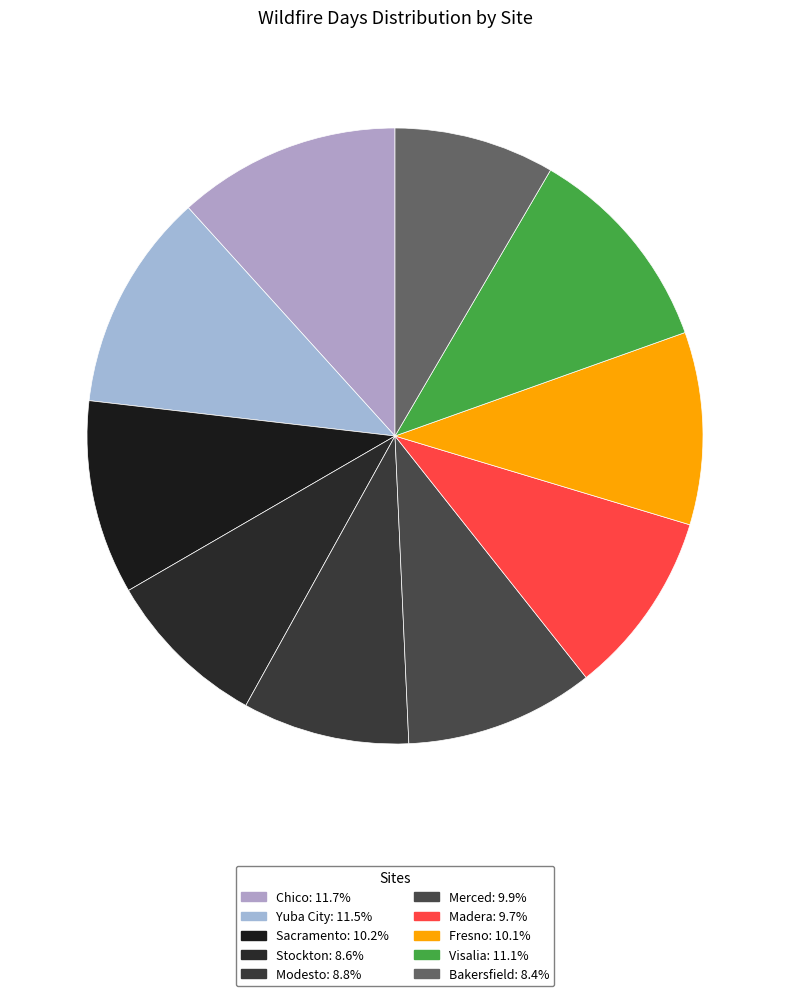

How many slices are in this pie chart?

10